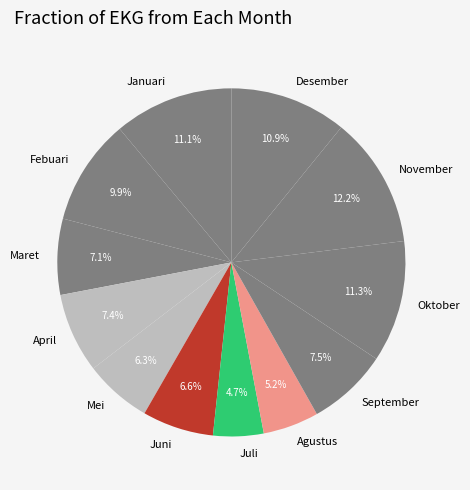

To the nearest percent, what percentage of the pie is Juni?

7%